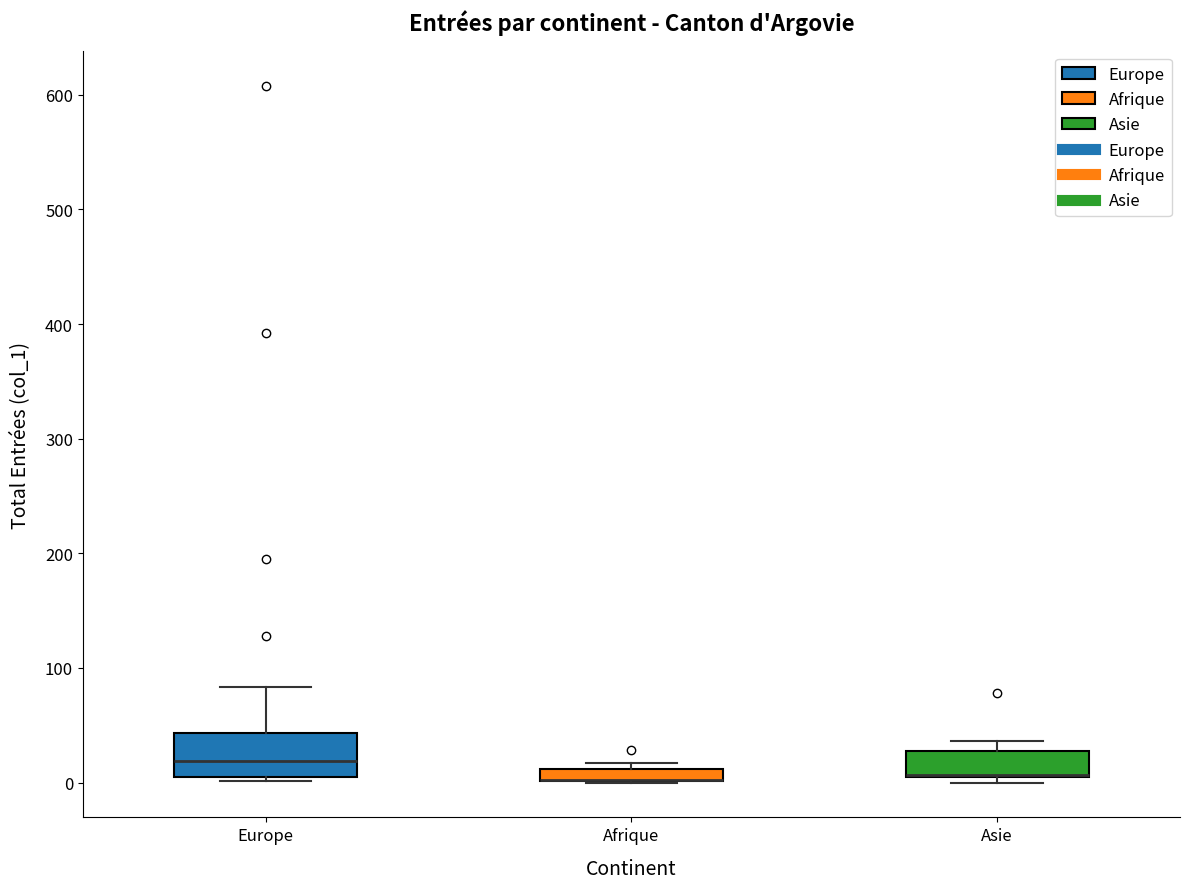

Where is the lower edge of the box for Asie on the y-axis? The values are not printed on the chart, so give them approximately, as read against the axis.

0